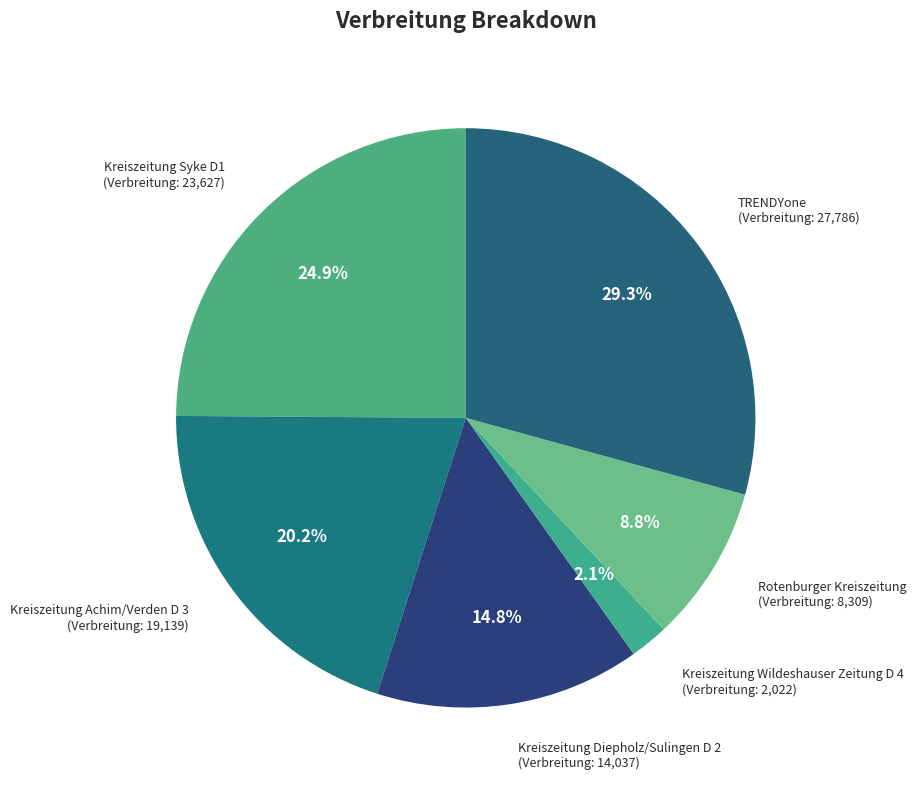

Does TRENDYone represent more than half of the total?

No